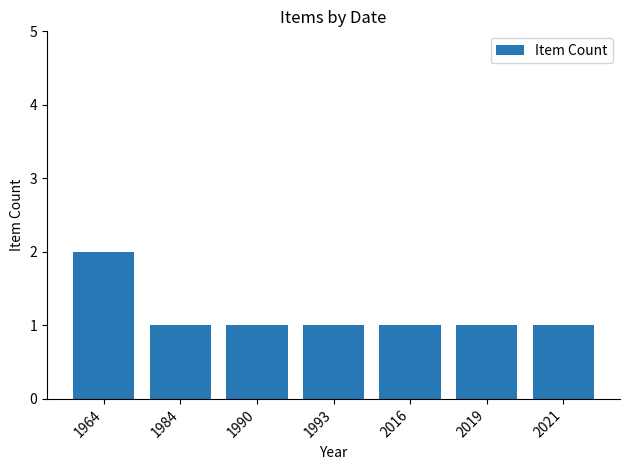

Which has a higher value, 1964 or 1990?

1964